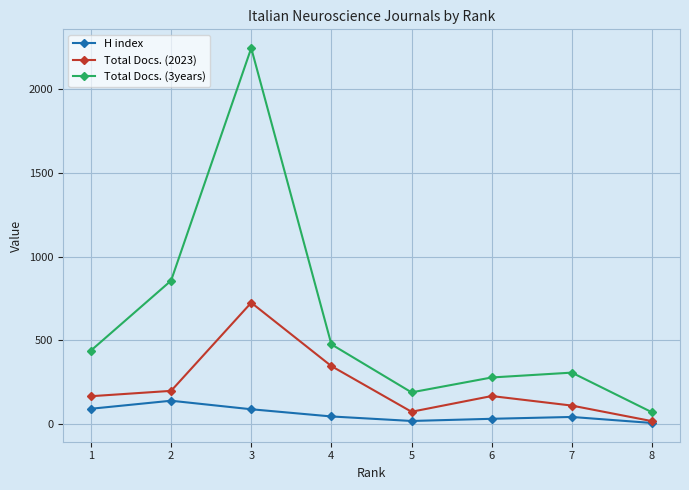

What is the lowest value of the Total Docs. (2023) series?

16